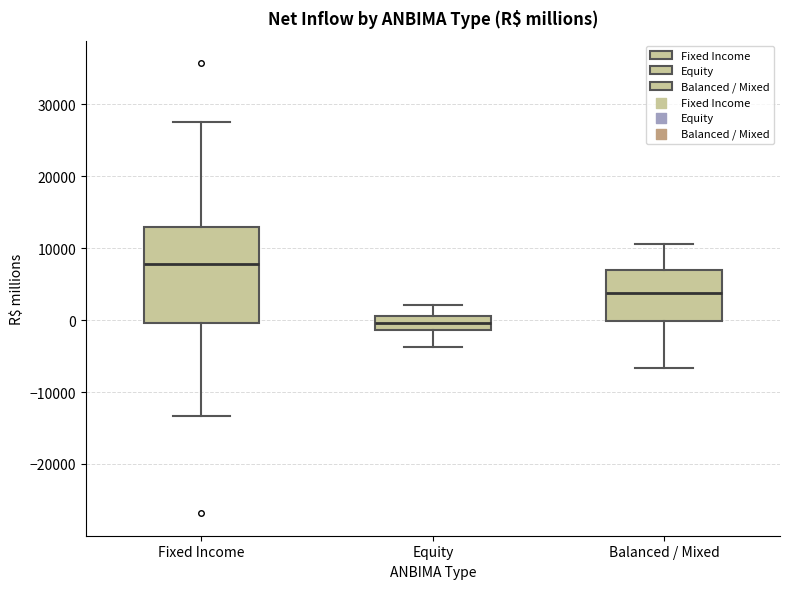

Comparing the boxes themselves (not the whiskers), which one is the tallest?

Fixed Income